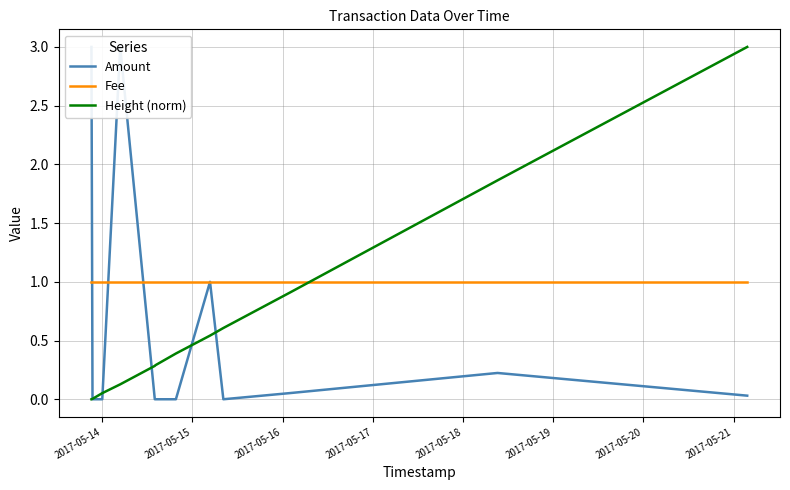

The value of Amount at 2017-05-17 is -1.4. True or false?

False